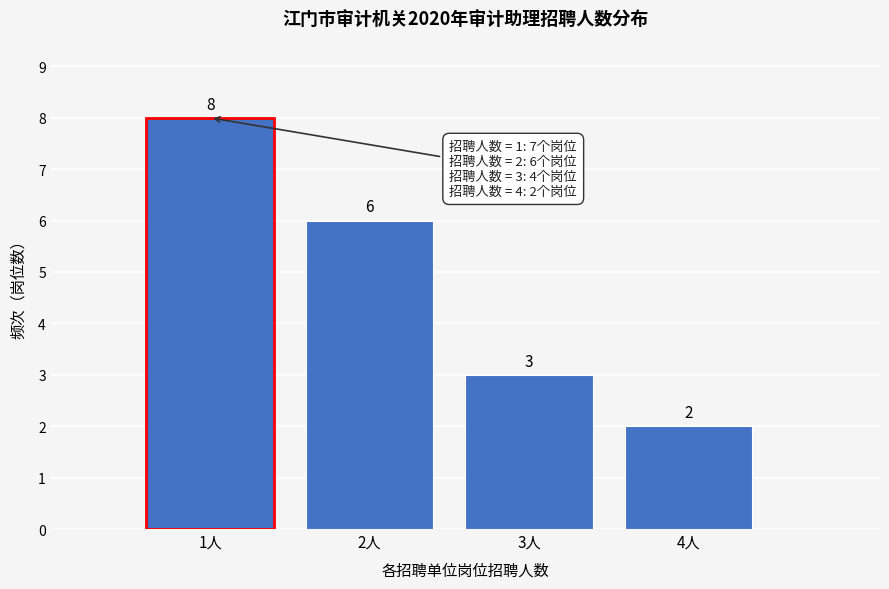

Reading left to right, extract all data points from this chart.

8	6	3	2